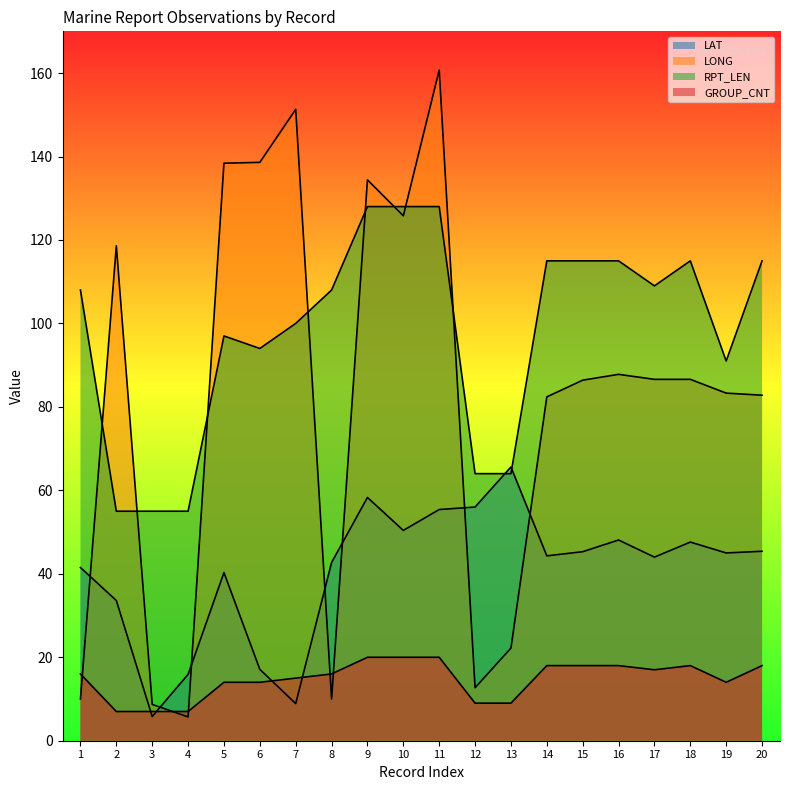

Reading left to right, what are all the values shown in this chart?

LAT: 1=41.5	2=33.6	3=5.8	4=15.9	5=40.3	6=17.1	7=8.9	8=42.7	9=58.3	10=50.4	11=55.4	12=56.0	13=65.6	14=44.3	15=45.3	16=48.1	17=44.0	18=47.6	19=45.0	20=45.4
LONG: 1=10.0	2=118.6	3=8.7	4=5.7	5=138.4	6=138.6	7=151.3	8=10.0	9=134.4	10=125.8	11=160.7	12=12.7	13=22.2	14=82.4	15=86.4	16=87.8	17=86.6	18=86.6	19=83.3	20=82.8
RPT_LEN: 1=108.0	2=55.0	3=55.0	4=55.0	5=97.0	6=94.0	7=100.0	8=108.0	9=128.0	10=128.0	11=128.0	12=64.0	13=64.0	14=115.0	15=115.0	16=115.0	17=109.0	18=115.0	19=91.0	20=115.0
GROUP_CNT: 1=16.0	2=7.0	3=7.0	4=7.0	5=14.0	6=14.0	7=15.0	8=16.0	9=20.0	10=20.0	11=20.0	12=9.0	13=9.0	14=18.0	15=18.0	16=18.0	17=17.0	18=18.0	19=14.0	20=18.0